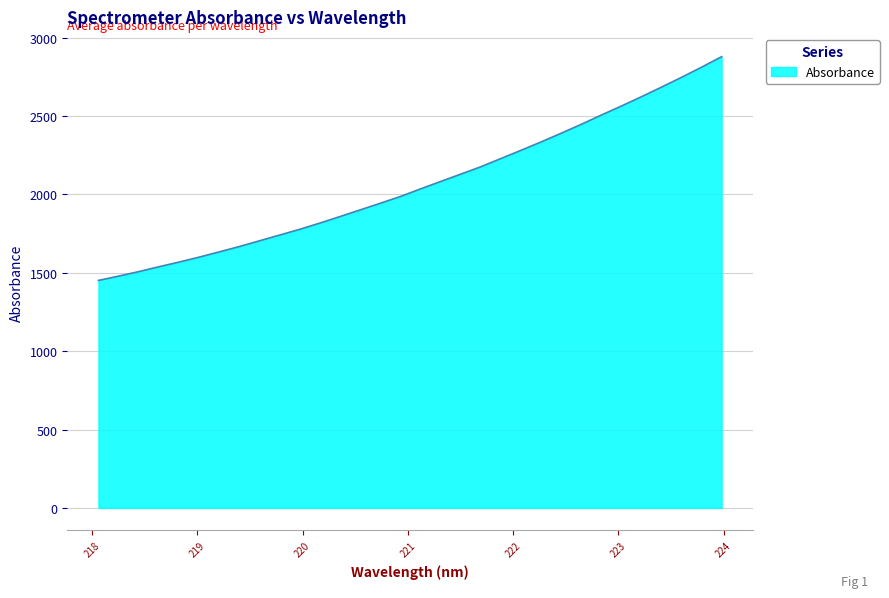

What is the difference between the maximum and minimum values?

1427.5